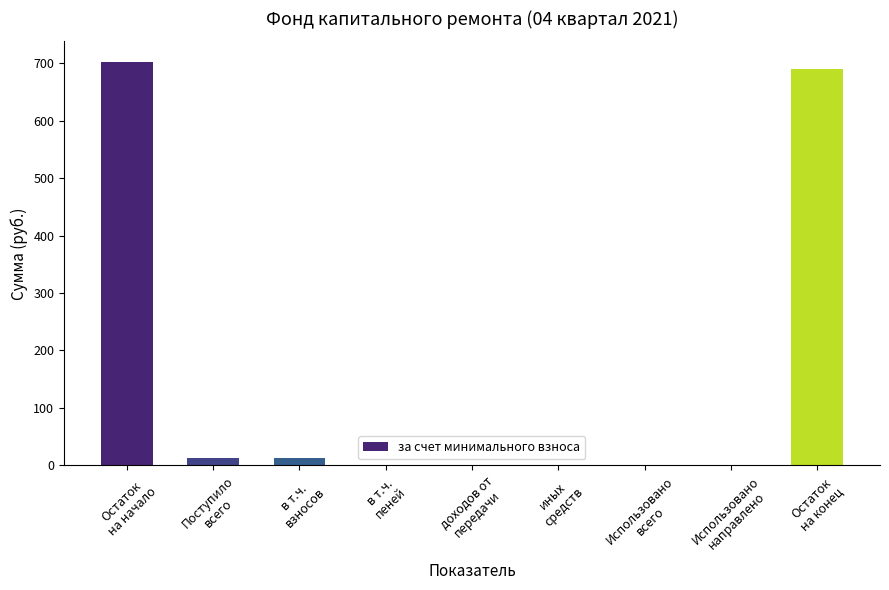

What is the average value?

157.7